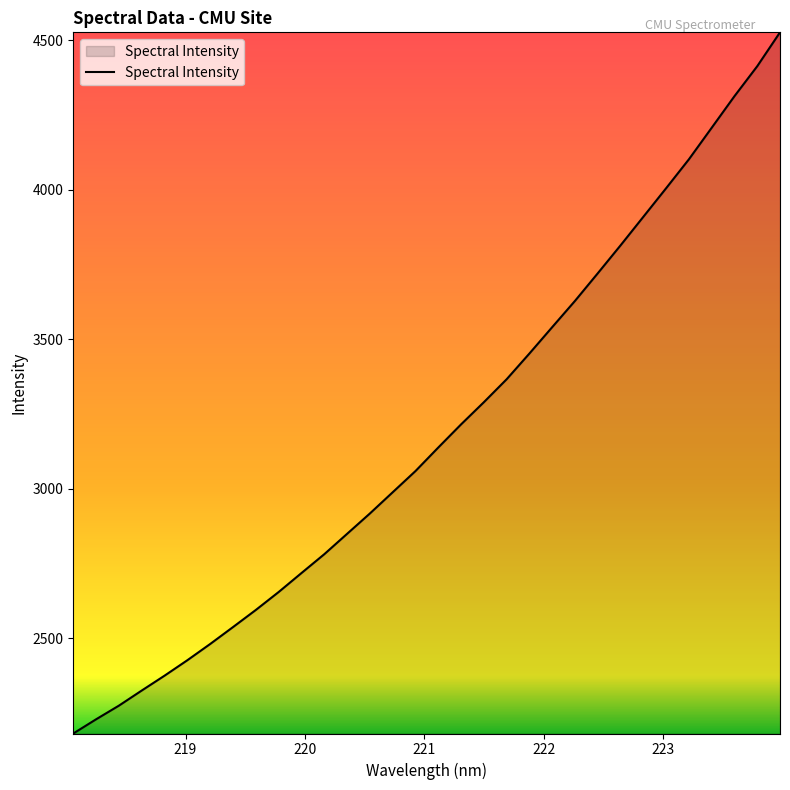

What is the difference between the maximum and minimum values?

2344.6